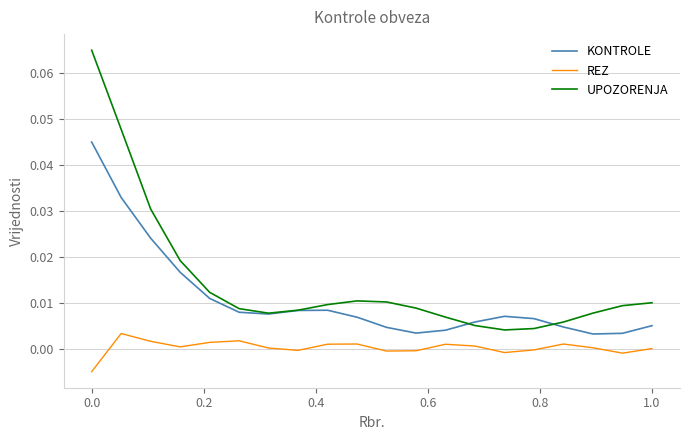

What are all the series names shown in the legend?

KONTROLE, REZ, UPOZORENJA